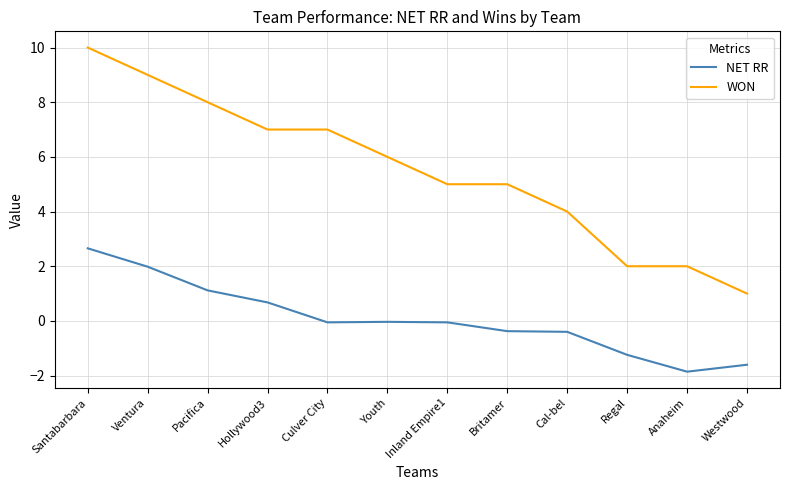

Rank the series by their maximum value, from lowest to highest.

NET RR, WON